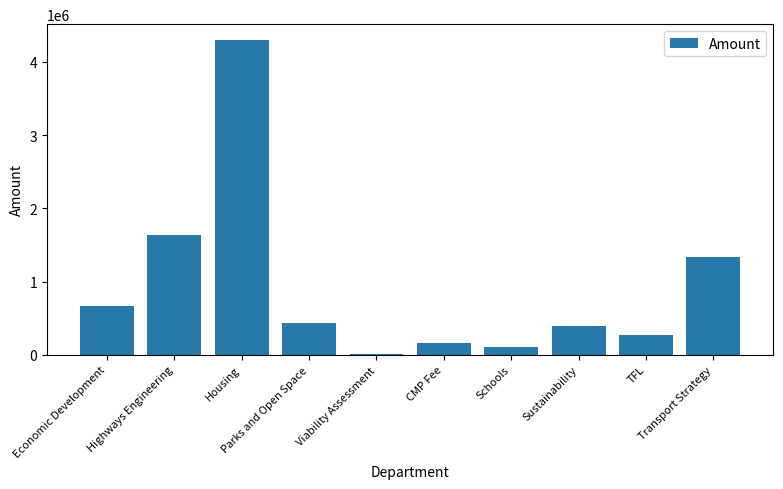

Reading right to left, list all the values displayed in this chart.

1329560.3	272830.1	388364.8	110473.1	159669.9	15900.2	433398.5	4300871.8	1641473.6	664816.3